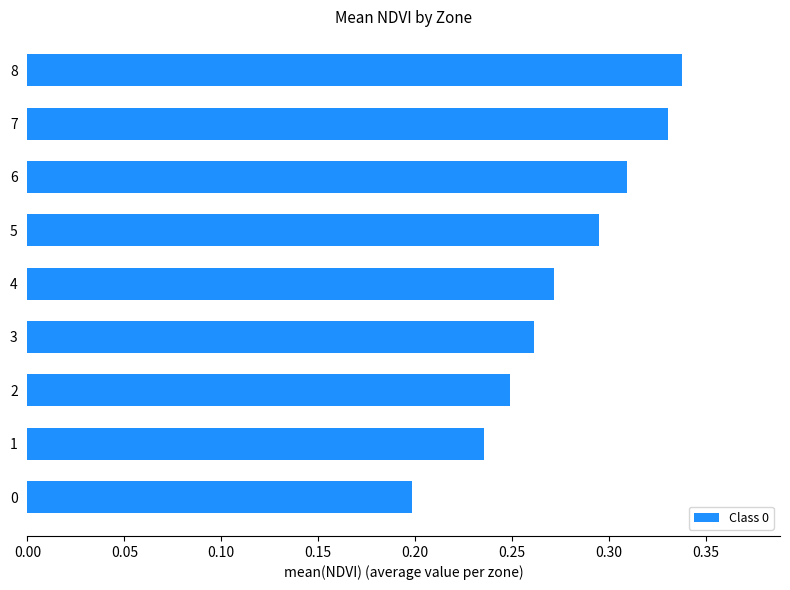

Rank the categories by value from lowest to highest.

0, 1, 2, 3, 4, 5, 6, 7, 8